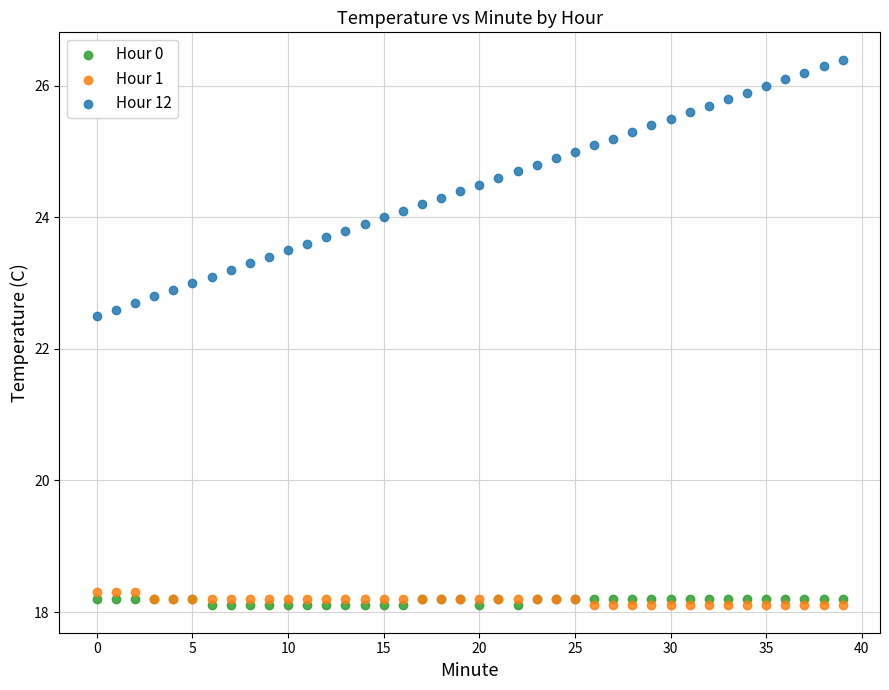

Which series contains the highest Y value?

Hour 12